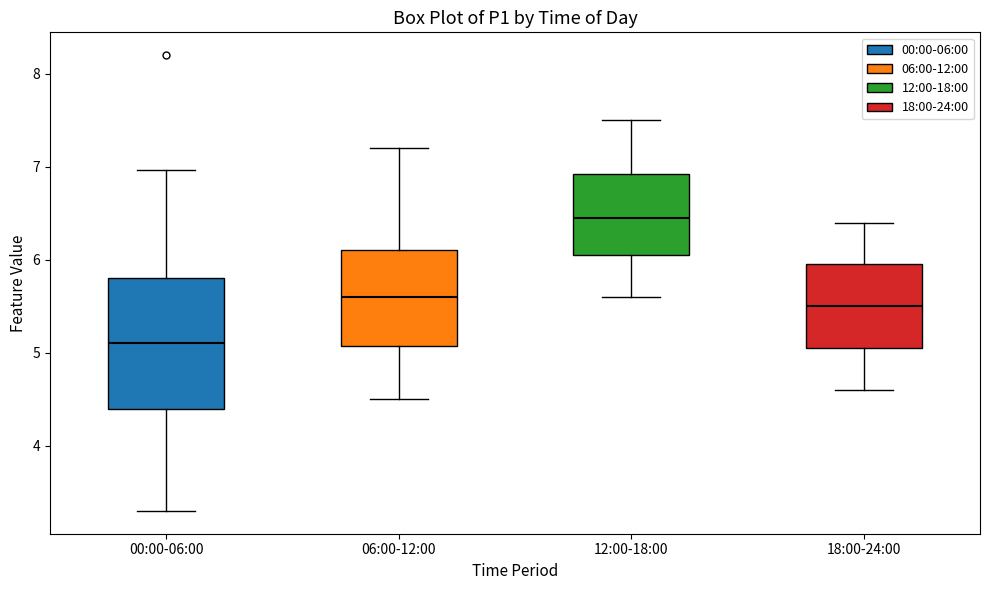

Reading left to right, read every box against the y-axis: the position of its median line, the range the box covers, and the ends of its whiskers. The values are not printed on the chart, so give them approximately, as read against the axis.

00:00-06:00: median 5.1, box 4.4 to 5.8, whiskers 3.3 to 7.0
06:00-12:00: median 5.6, box 5.1 to 6.1, whiskers 4.5 to 7.2
12:00-18:00: median 6.5, box 6.1 to 6.9, whiskers 5.6 to 7.5
18:00-24:00: median 5.5, box 5.1 to 6.0, whiskers 4.6 to 6.4